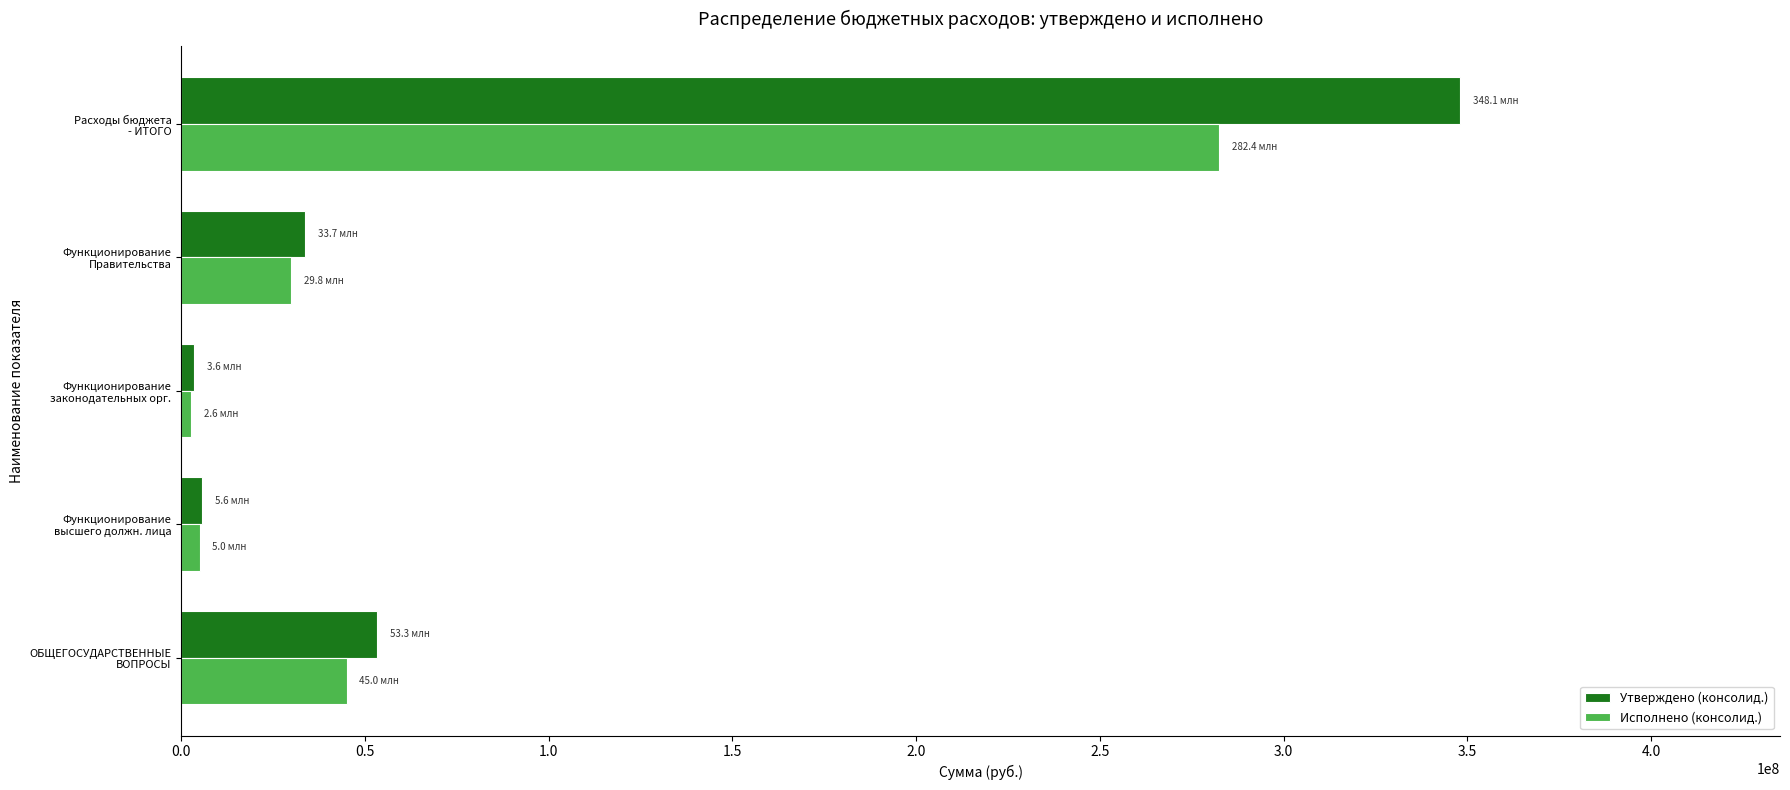

Which category has the highest value across all series?

Расходы бюджета
- ИТОГО